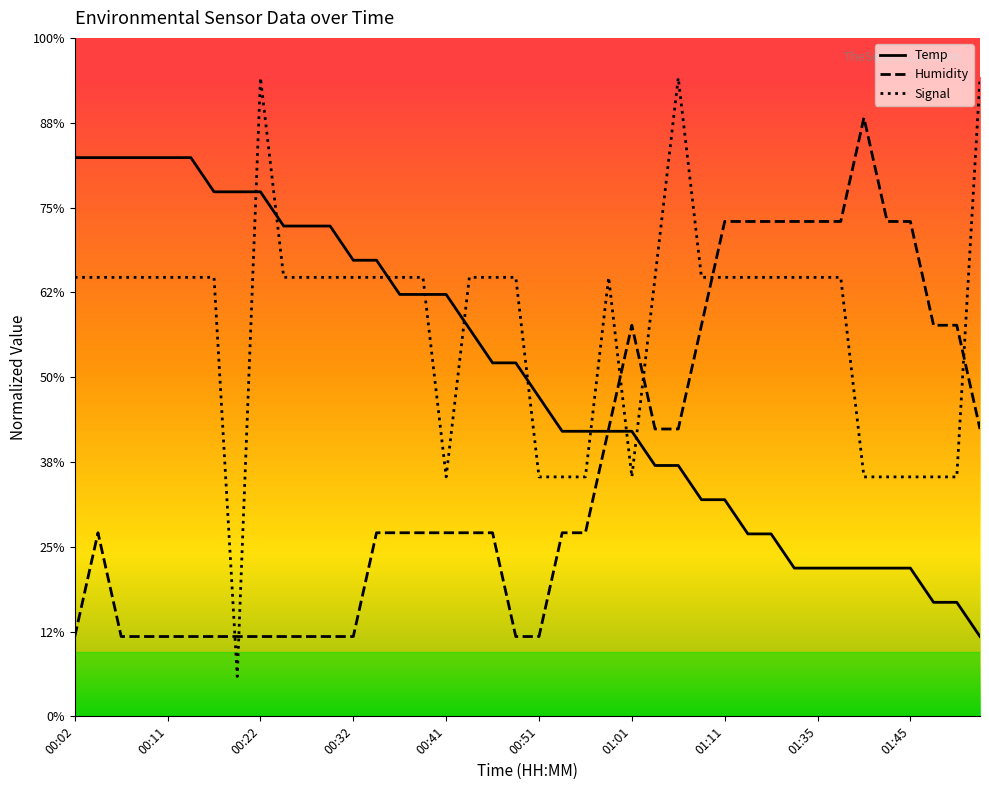

What are all the series names shown in the legend?

Temp, Humidity, Signal